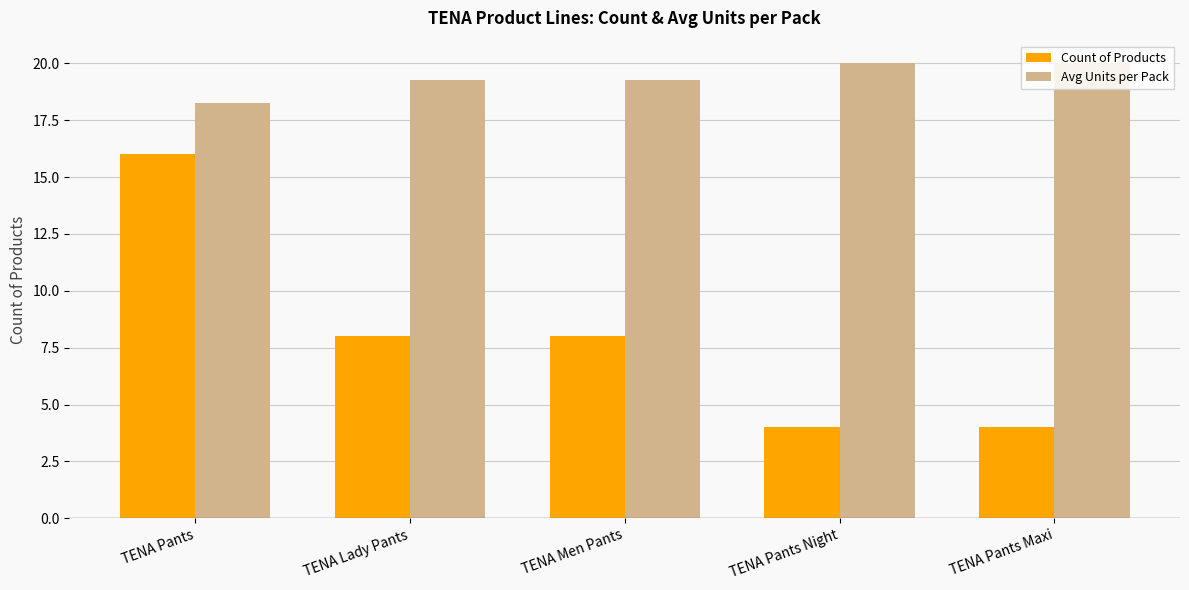

What is the highest value of the Count of Products series?

16.0